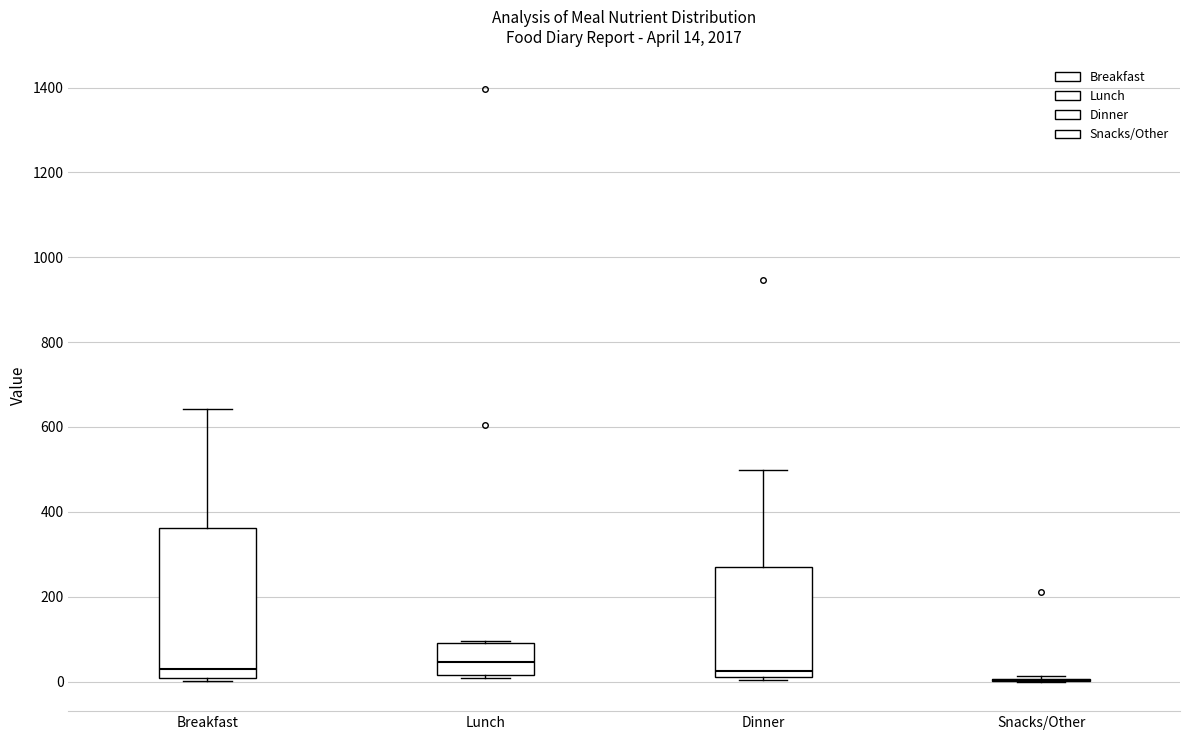

Which box is the tallest, from its lower edge to its upper edge?

Breakfast